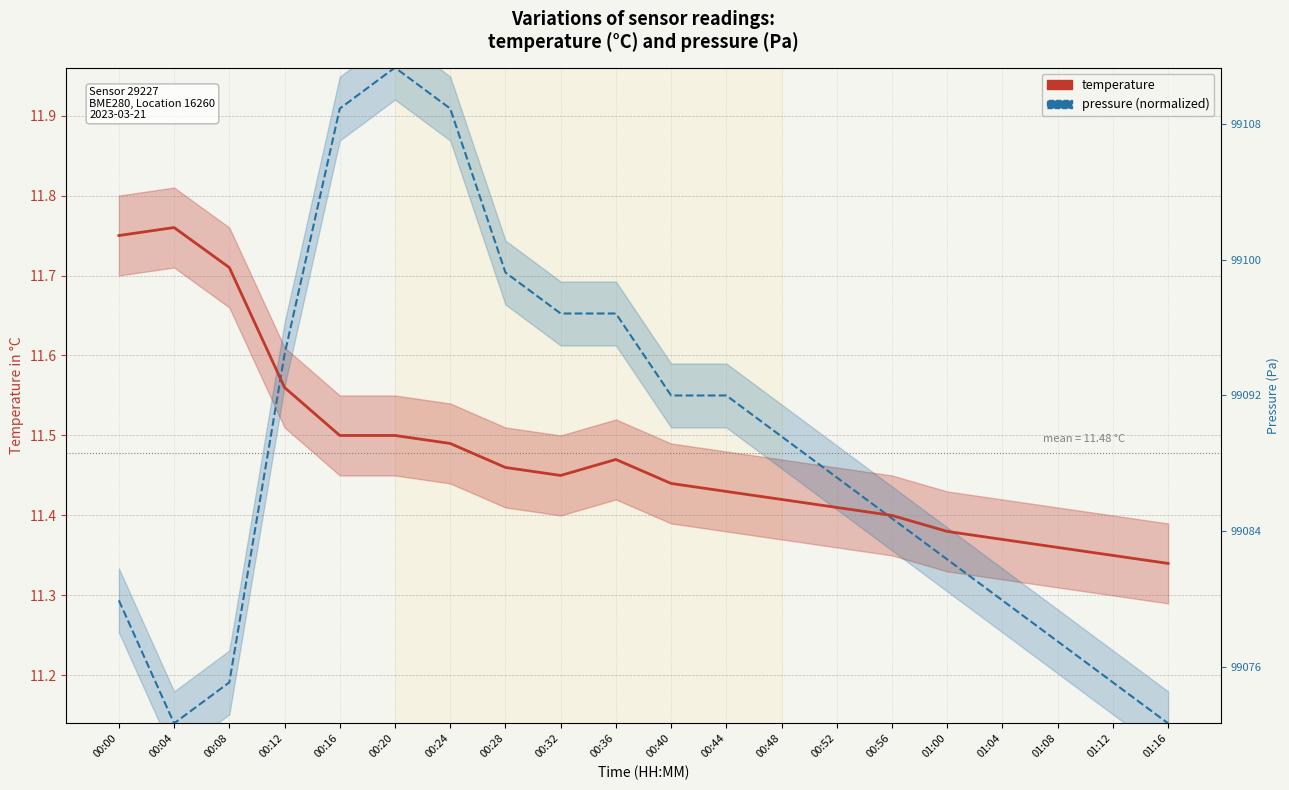

True or false: temperature and pressure (normalized) cross at least once.

True